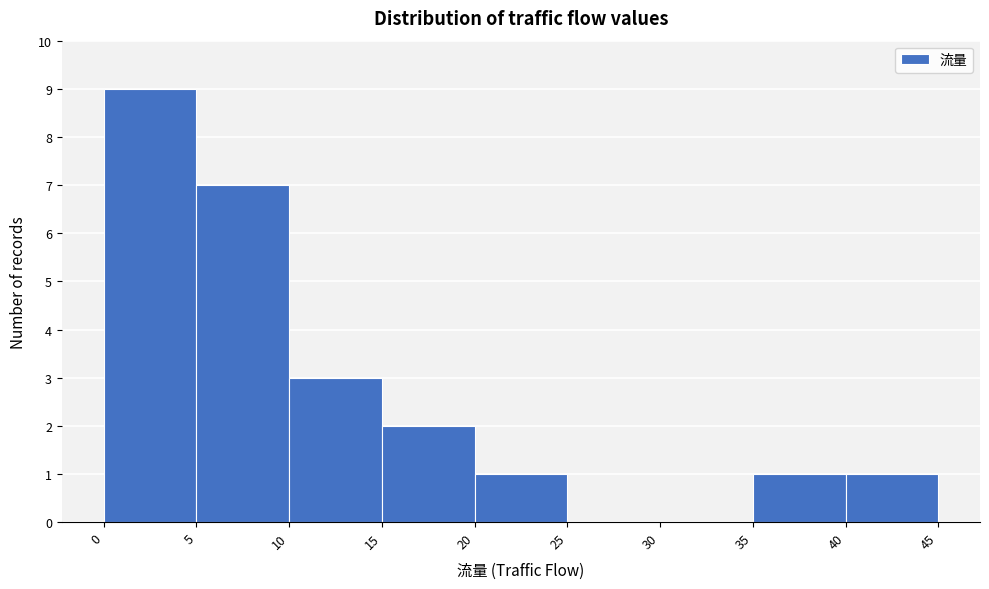

Reading left to right, list every bar in this chart as the range it spans on the x-axis followed by its height. The values are not printed on the chart, so give them approximately, as read against the axis.

0 to 5: 9
5 to 10: 7
10 to 15: 3
15 to 20: 2
20 to 25: 1
25 to 30: 0
30 to 35: 0
35 to 40: 1
40 to 45: 1